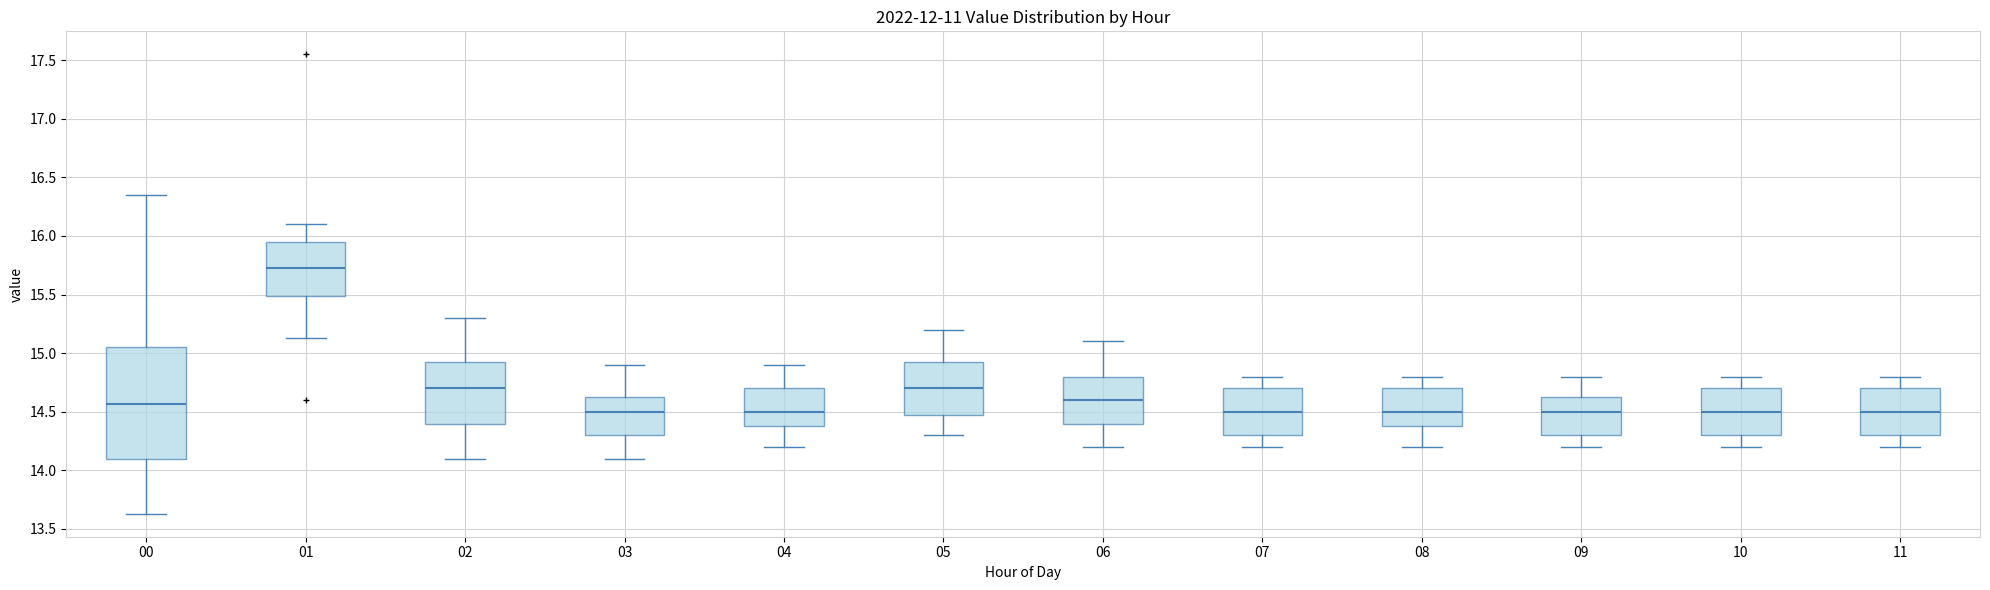

Reading left to right, read every box against the y-axis: the position of its median line, the range the box covers, and the ends of its whiskers. The values are not printed on the chart, so give them approximately, as read against the axis.

00: median 14.55, box 14.10 to 15.05, whiskers 13.65 to 16.35
01: median 15.75, box 15.50 to 15.95, whiskers 15.15 to 16.10
02: median 14.70, box 14.40 to 14.95, whiskers 14.10 to 15.30
03: median 14.50, box 14.30 to 14.65, whiskers 14.10 to 14.90
04: median 14.50, box 14.40 to 14.70, whiskers 14.20 to 14.90
05: median 14.70, box 14.50 to 14.95, whiskers 14.30 to 15.20
06: median 14.60, box 14.40 to 14.80, whiskers 14.20 to 15.10
07: median 14.50, box 14.30 to 14.70, whiskers 14.20 to 14.80
08: median 14.50, box 14.40 to 14.70, whiskers 14.20 to 14.80
09: median 14.50, box 14.30 to 14.65, whiskers 14.20 to 14.80
10: median 14.50, box 14.30 to 14.70, whiskers 14.20 to 14.80
11: median 14.50, box 14.30 to 14.70, whiskers 14.20 to 14.80